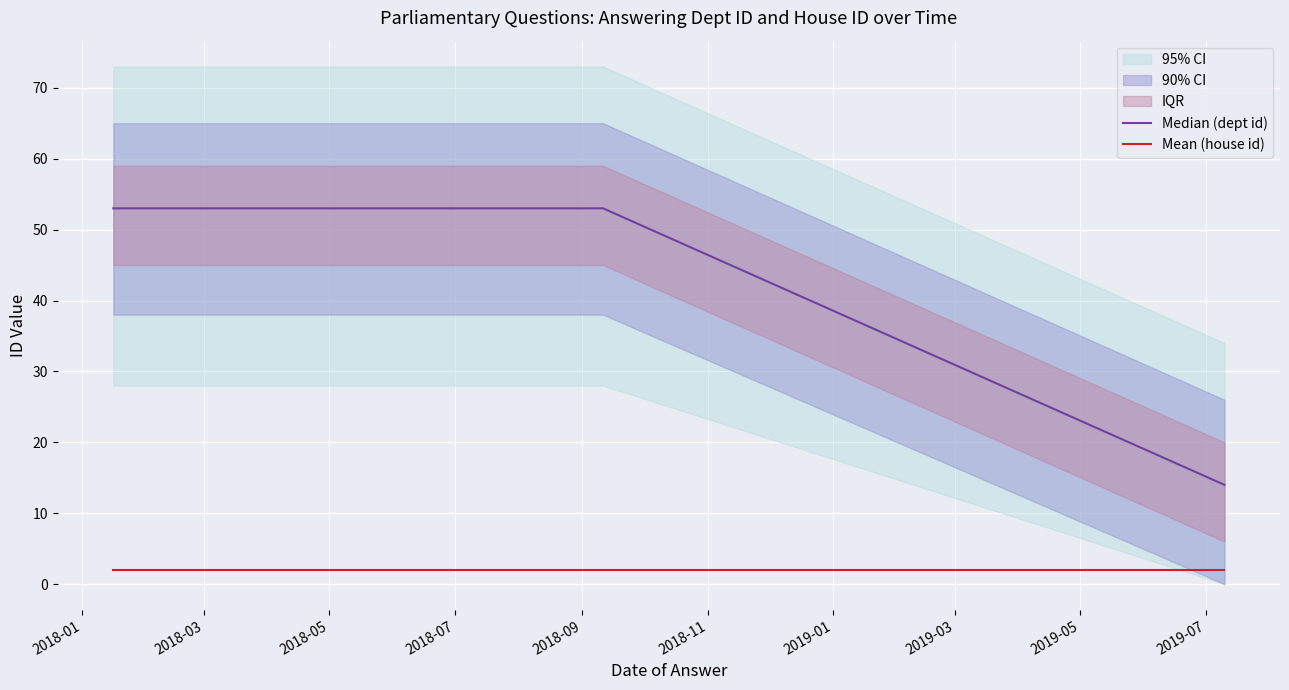

True or false: Mean (house id) and Median (dept id) cross at least once.

False